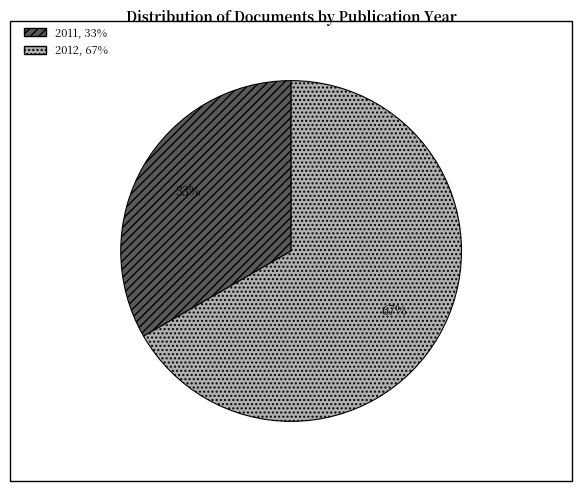

To the nearest percent, what is the average slice percentage?

50%